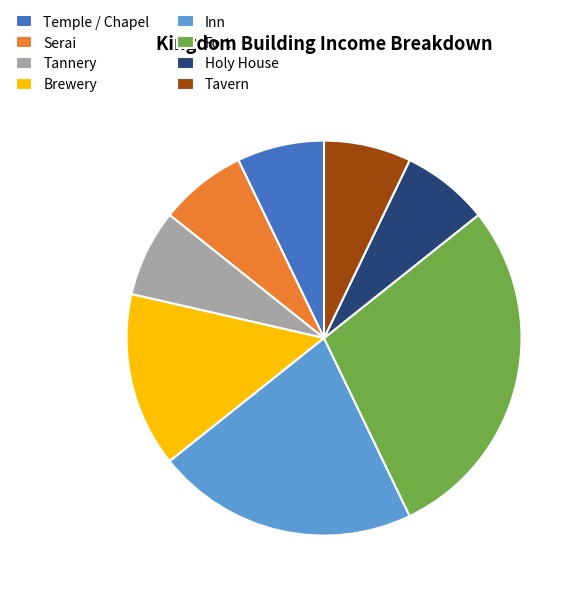

Is it true that Fort is 40% of the pie?

False